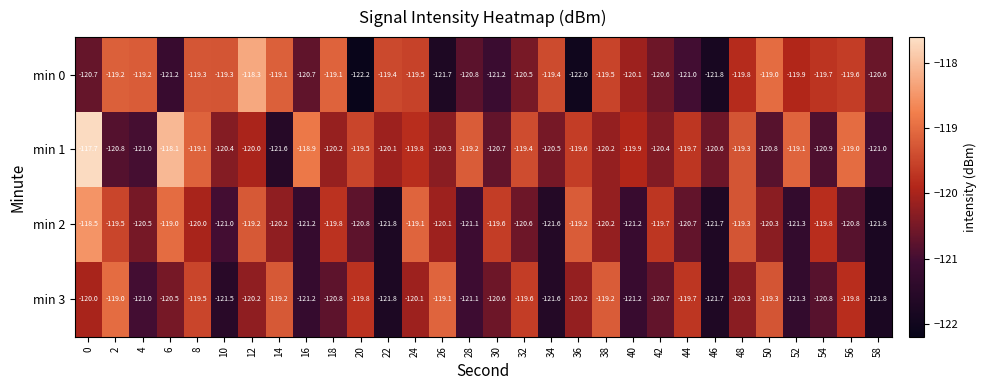

What is the maximum value shown in the chart?

-117.7